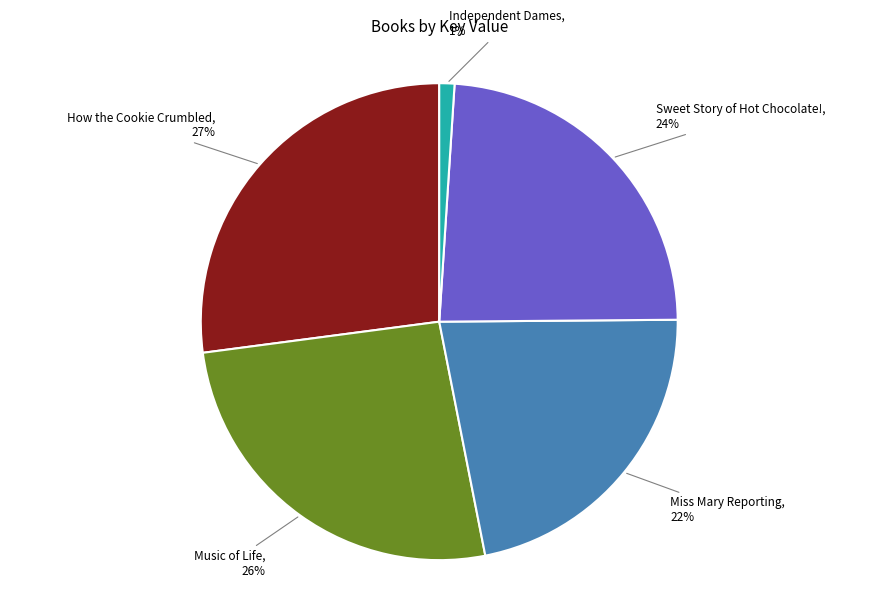

To the nearest percent, what percentage of the pie is Music of Life?

26%